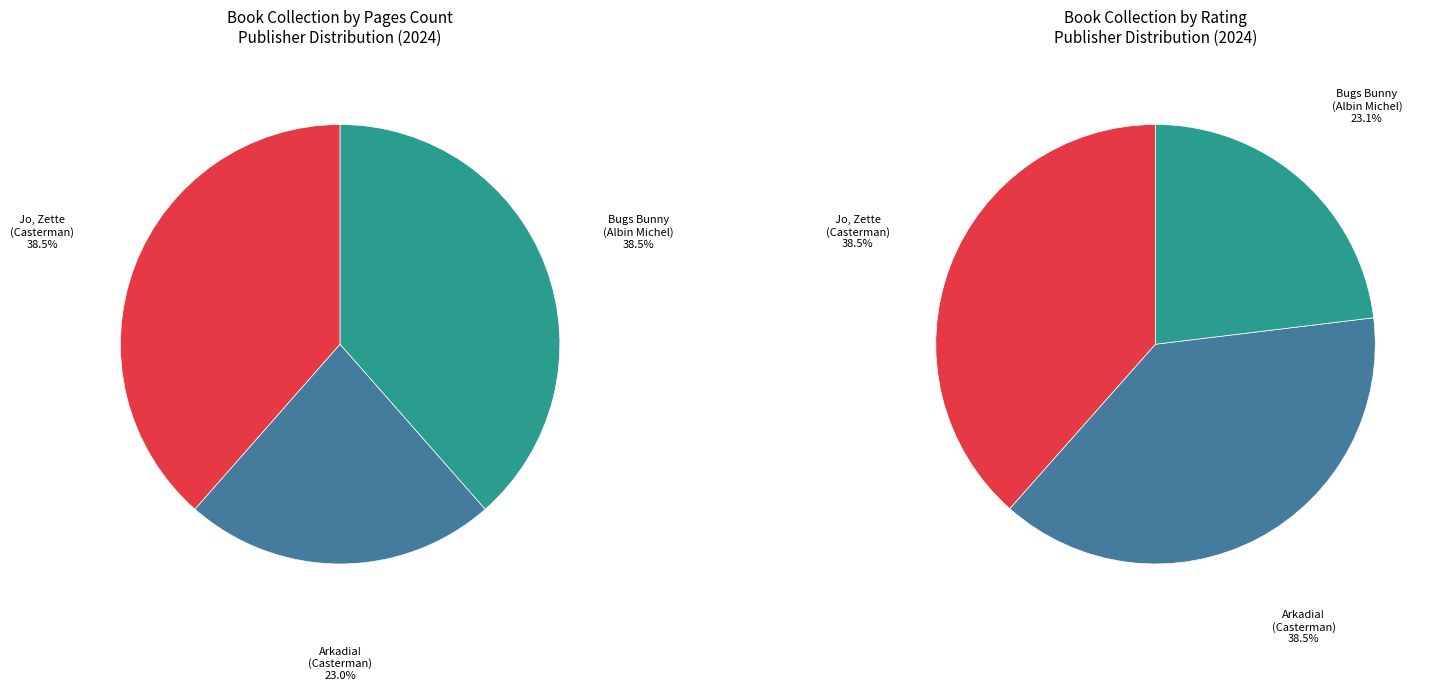

To the nearest percent, what portion does Il faut sauver arkadia ! represent?

38%